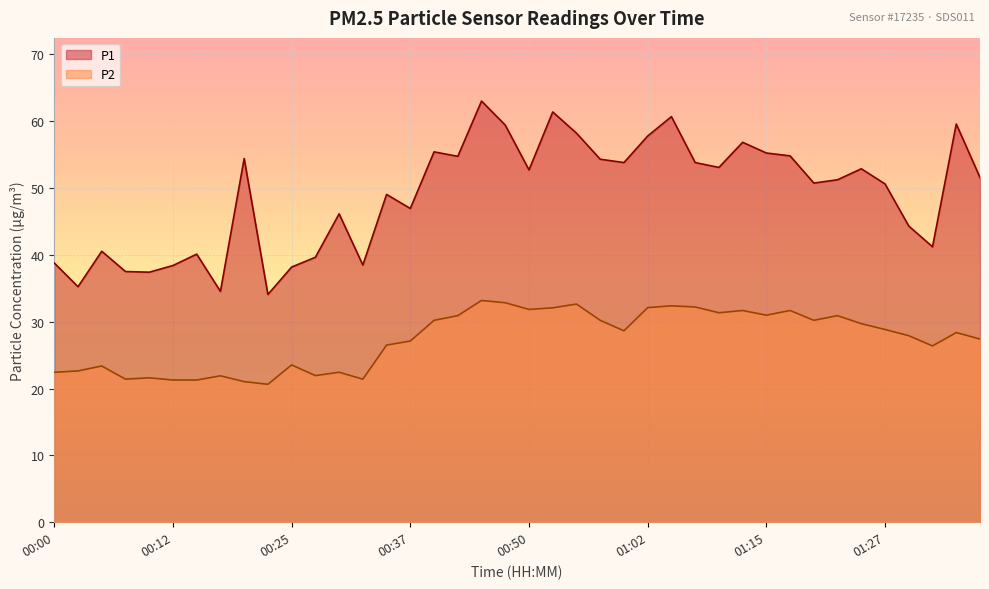

Which has a higher value, 00:40 or 00:15?

00:40